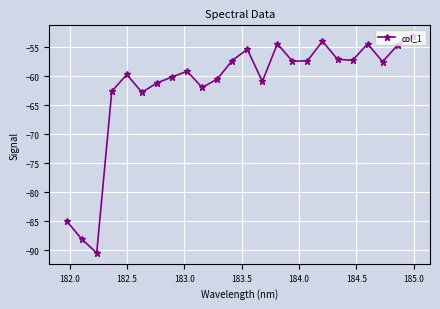

What is the sum of all values?

-1482.1